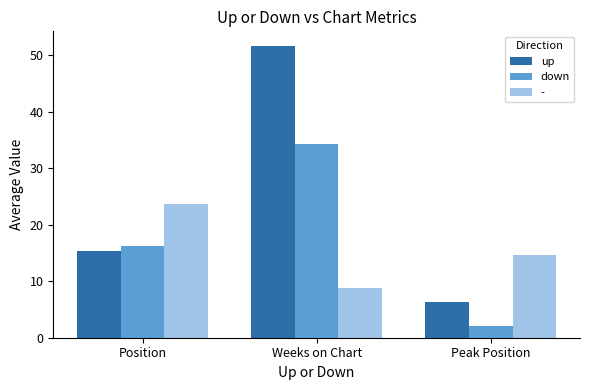

What is the label of the 3rd bar from the right?

Position